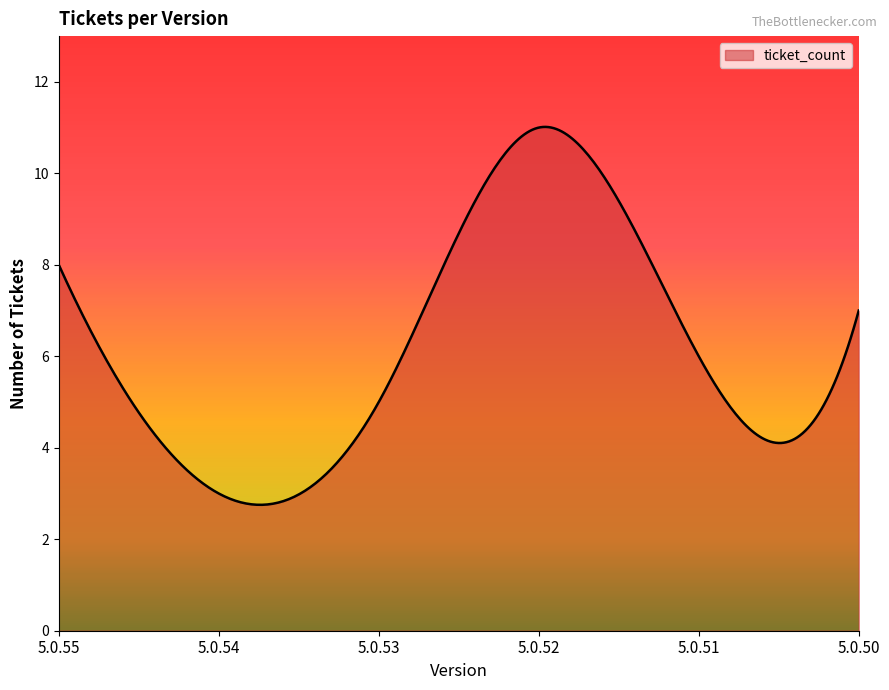

What is the difference between the maximum and minimum values?

8.3